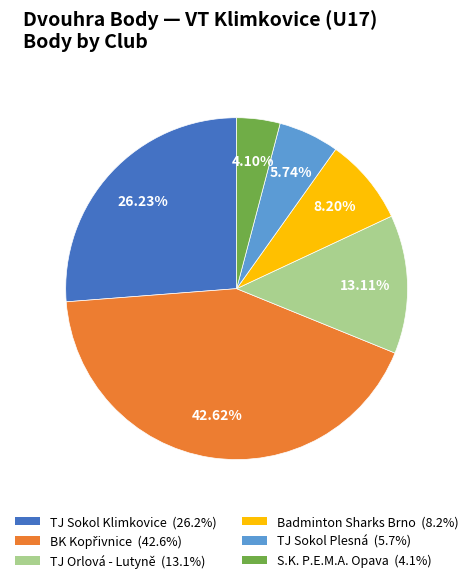

Is there any slice that represents more than half of the pie?

No